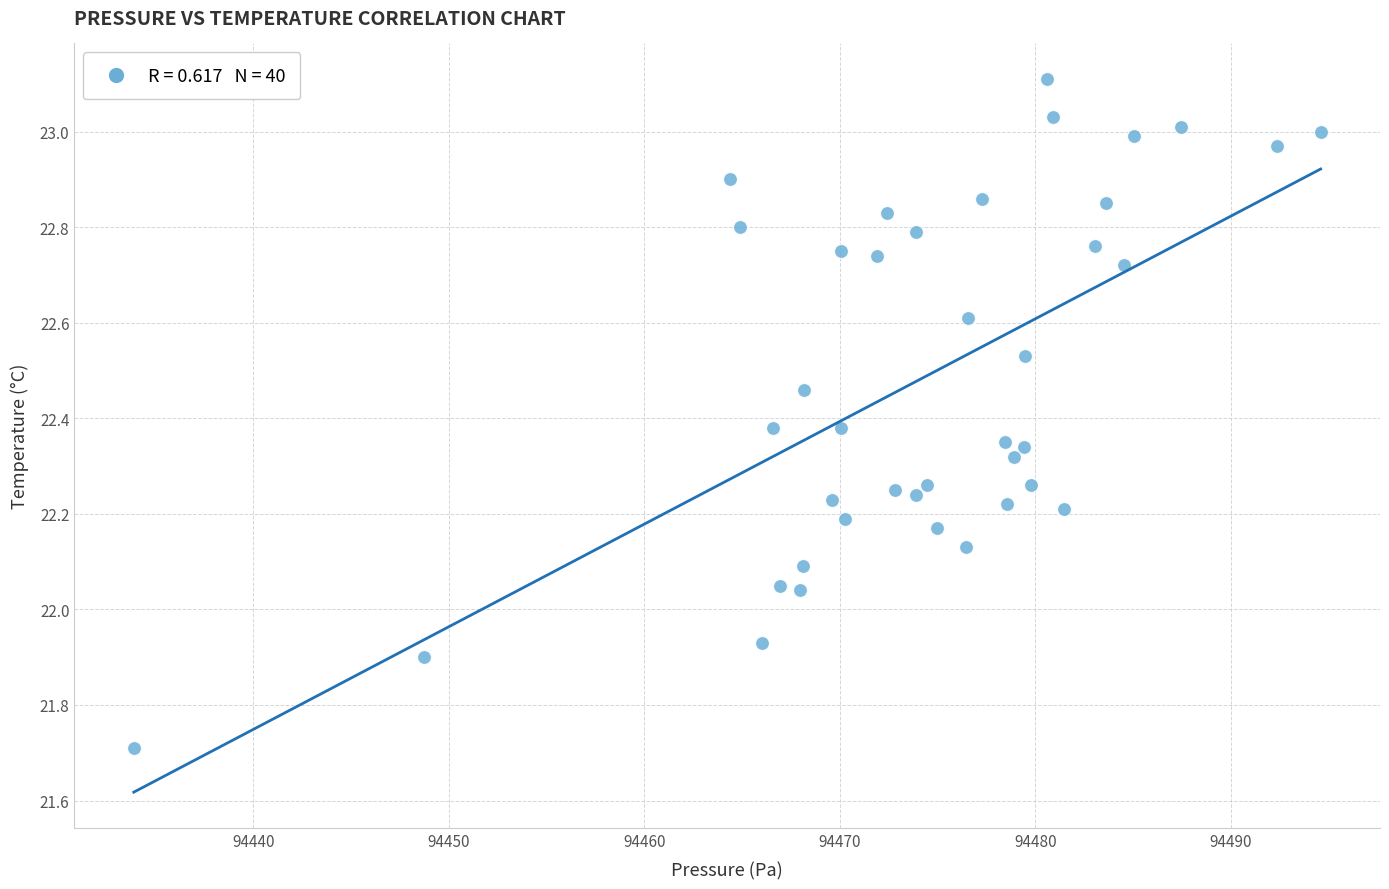

What is the range of X values (max minus min)?

60.7